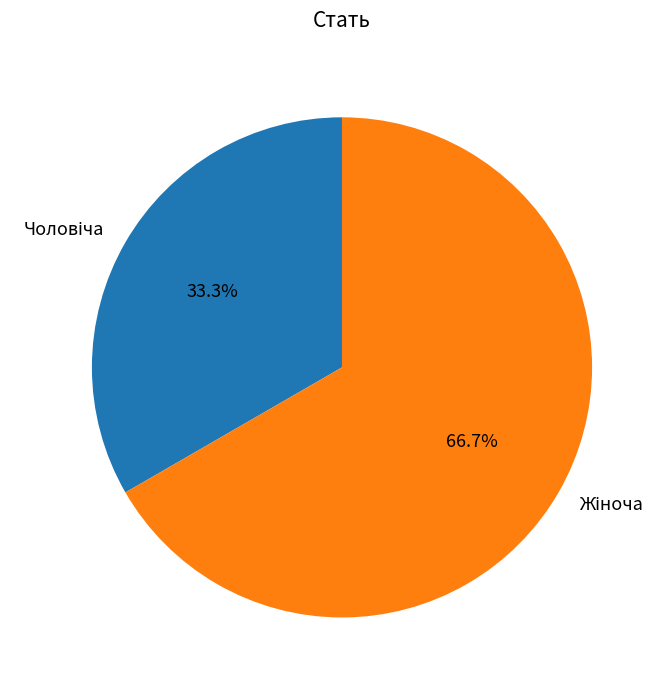

How many slices are in this pie chart?

2